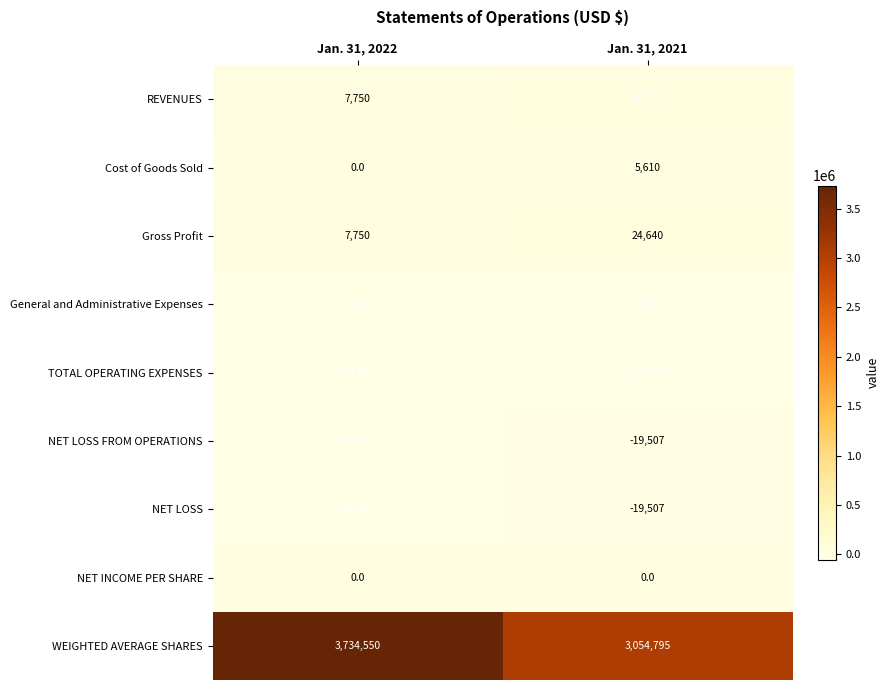

What is the minimum value shown in the chart?

-53833